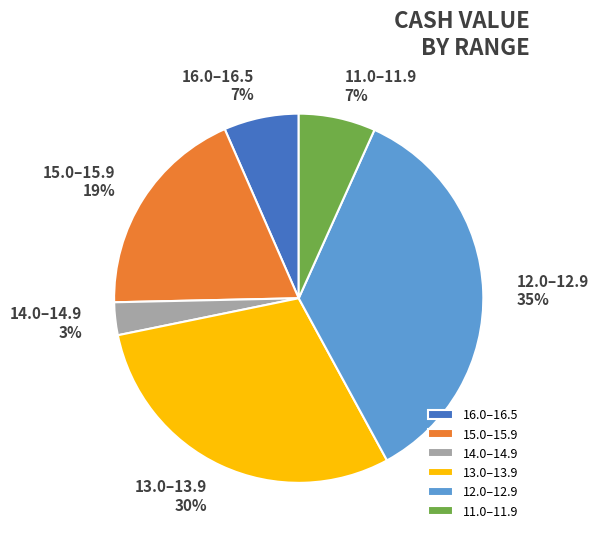

Is there a majority slice in this chart?

No